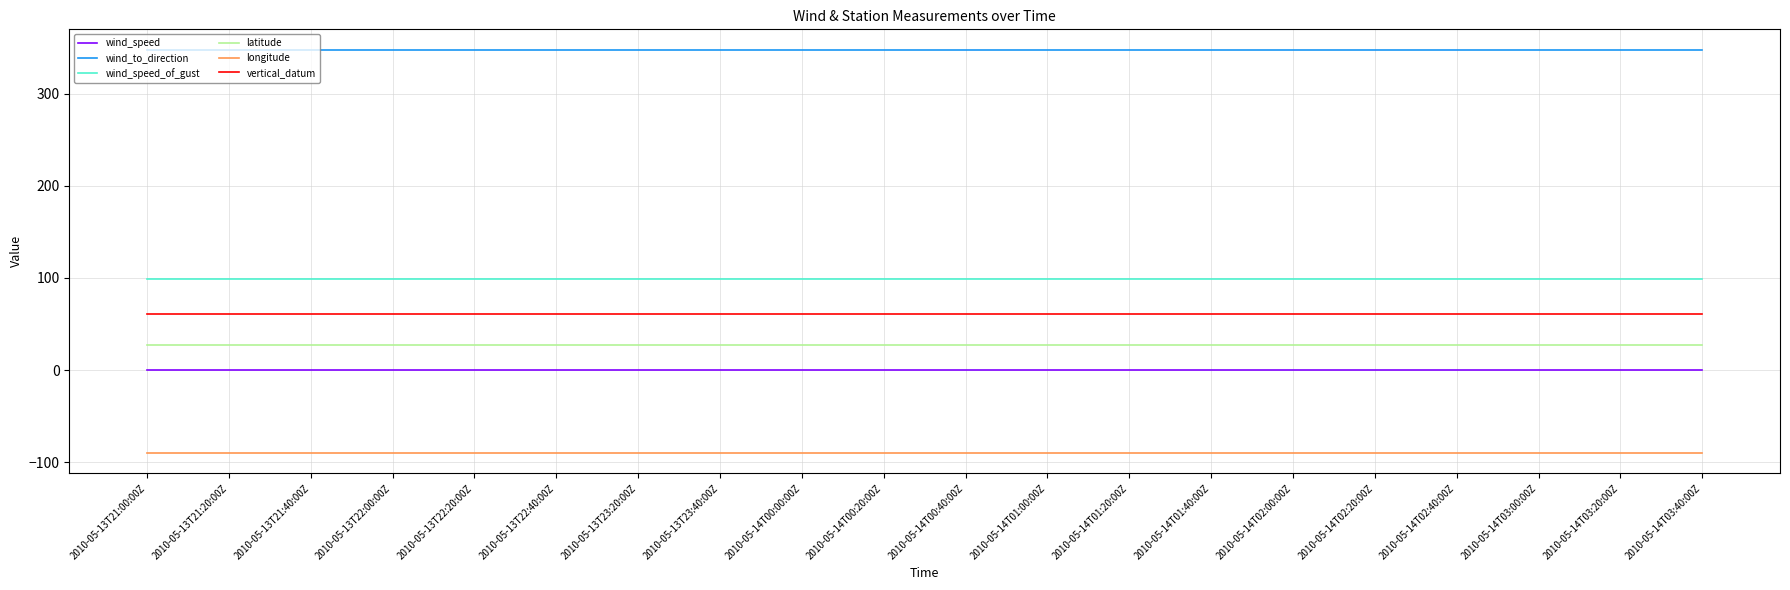

True or false: latitude and vertical_datum cross at least once.

False